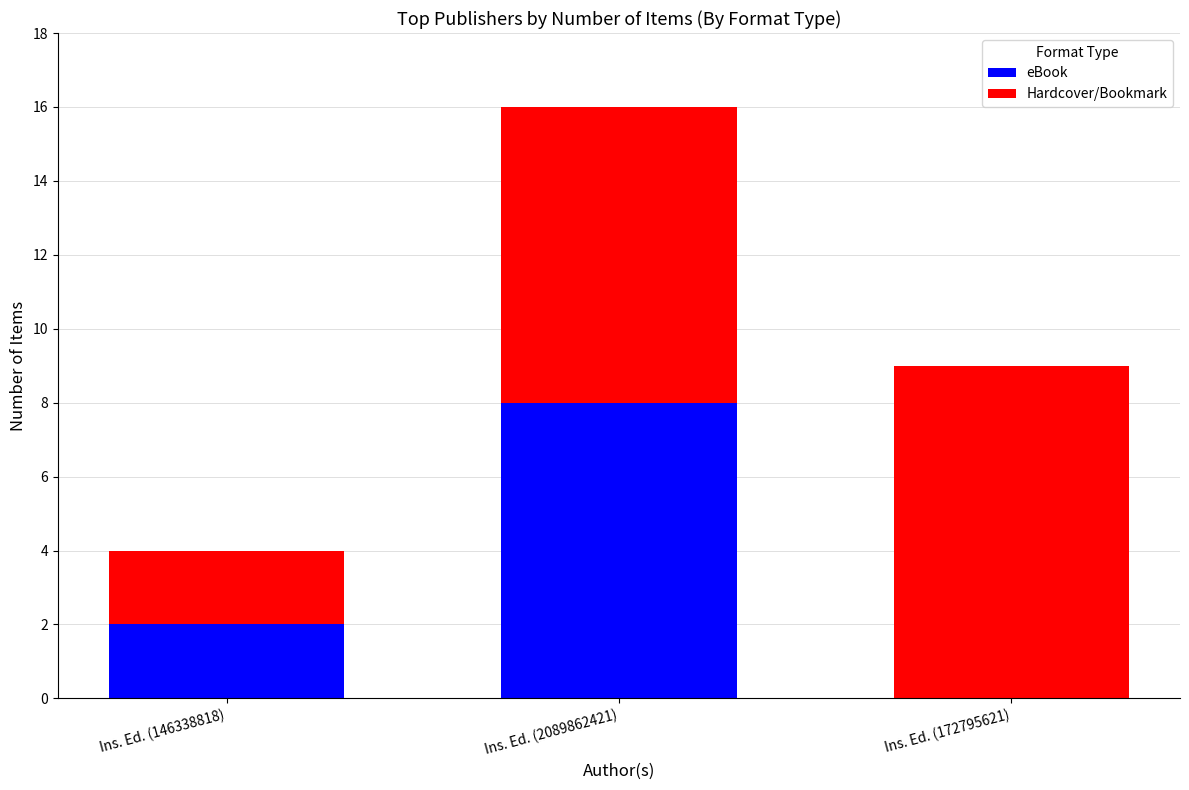

What is the total value across all series at Ins. Ed. (172795621)?

9